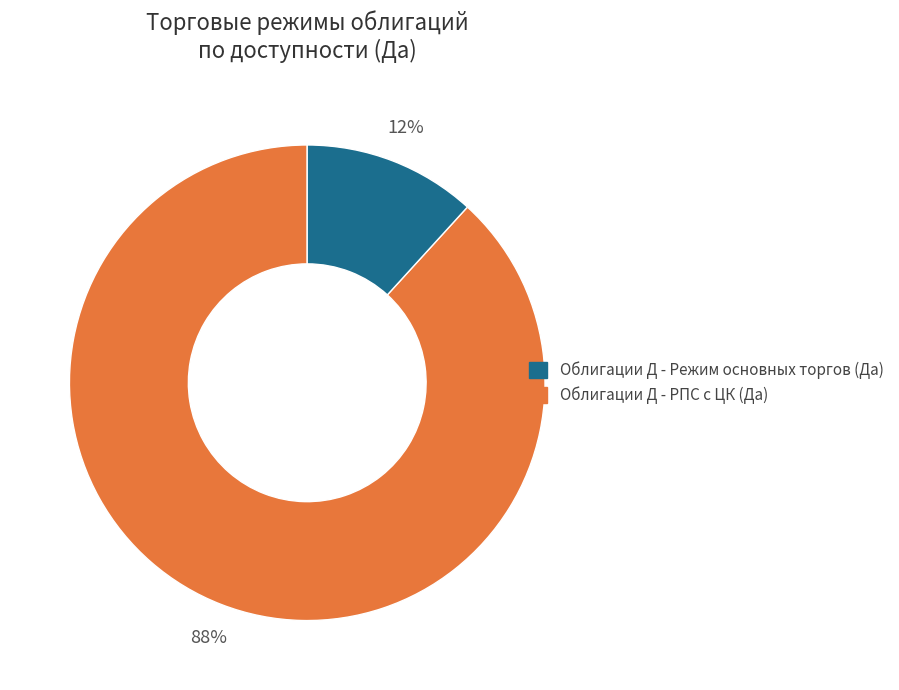

To the nearest percent, what is the difference between the largest and smallest slice percentages?

76%